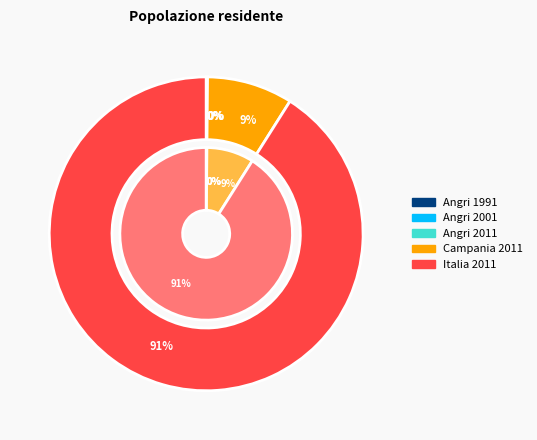

Is Italia 2011 the majority of the pie?

Yes